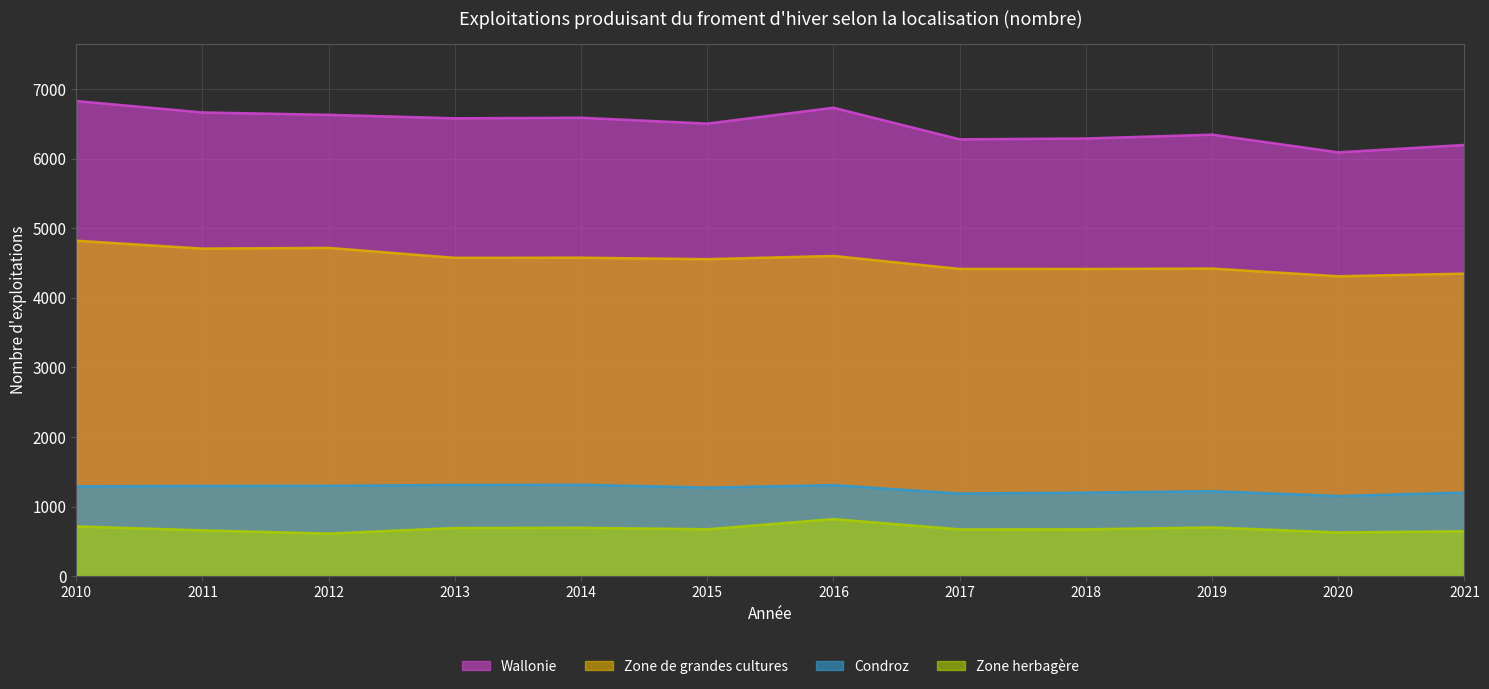

Which has a higher value, 2015 or 2016?

2016